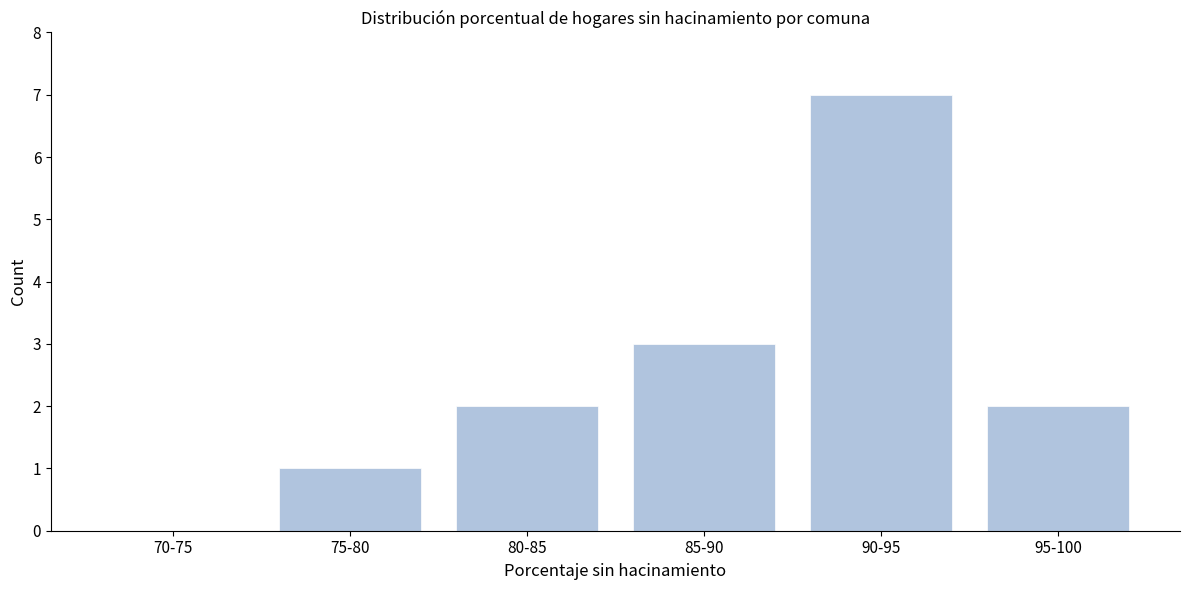

Reading right to left, transcribe all the data shown in this chart.

95-100=2	90-95=7	85-90=3	80-85=2	75-80=1	70-75=0